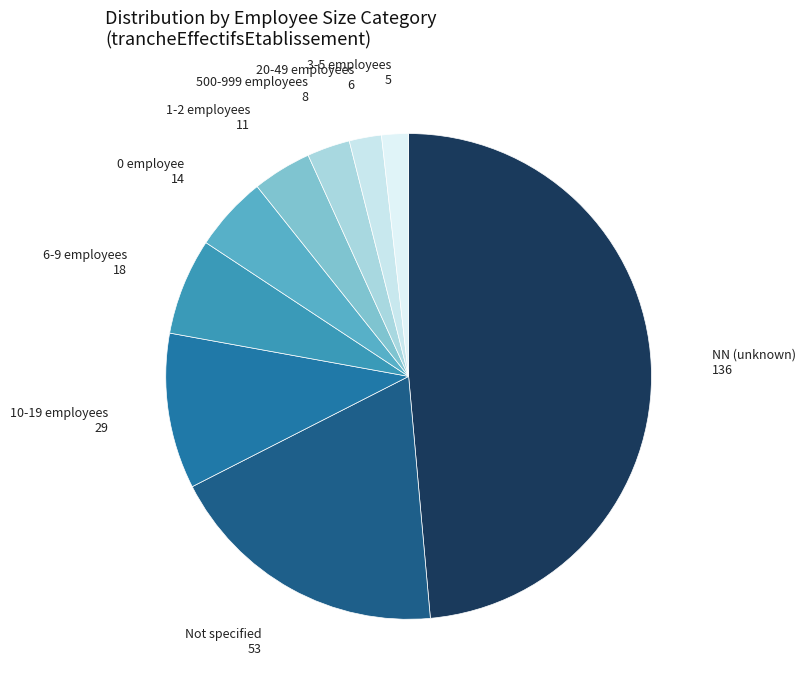

What is the ratio of the value at 20-49 employees to the value at 3-5 employees?

1.2